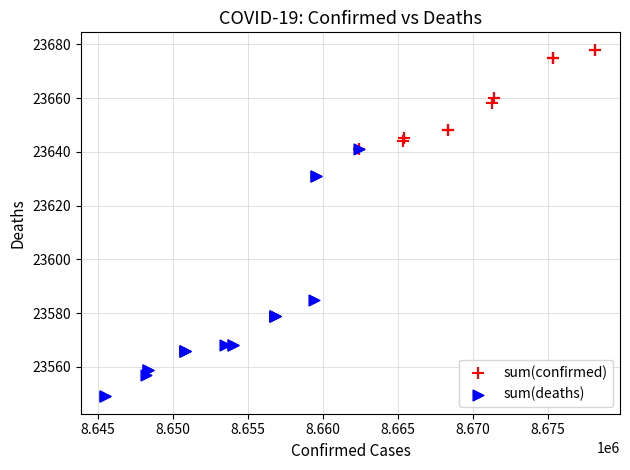

Which series reaches the maximum Y coordinate?

sum(confirmed)